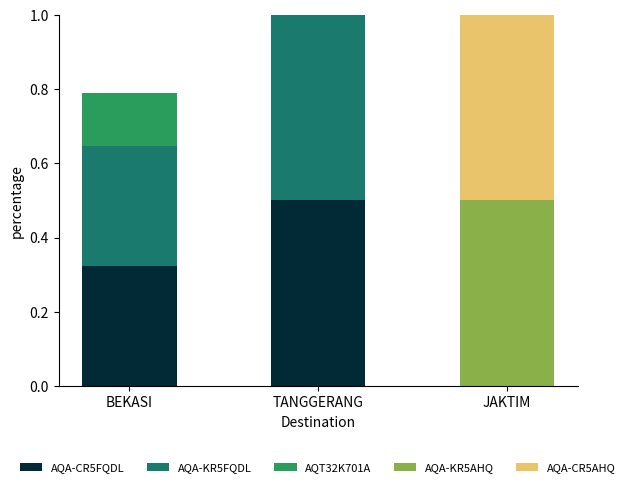

What is the total value across all series at TANGGERANG?

1.0